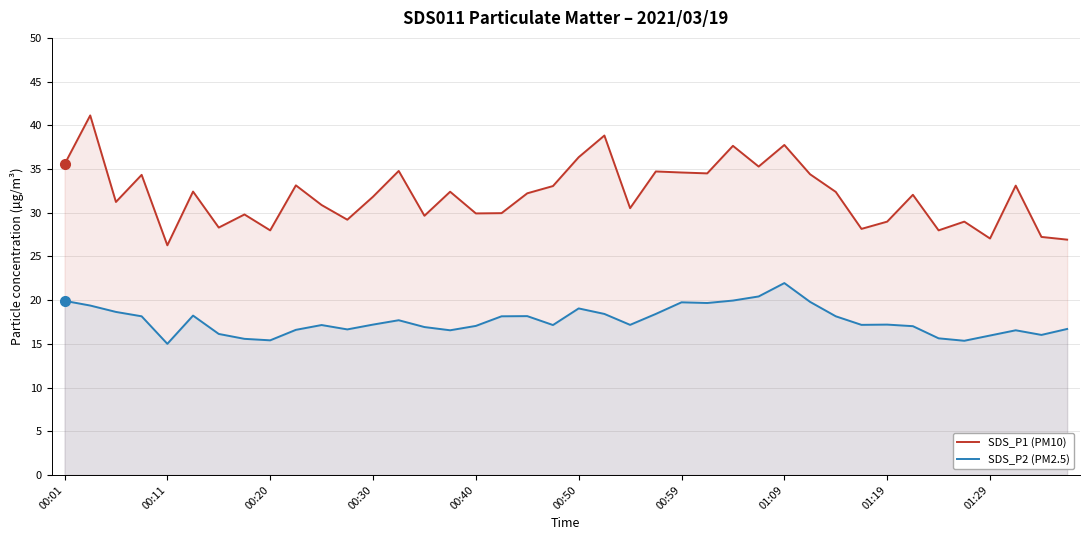

Is it true that SDS_P2 (PM2.5) equals 18.4 at 21?

True